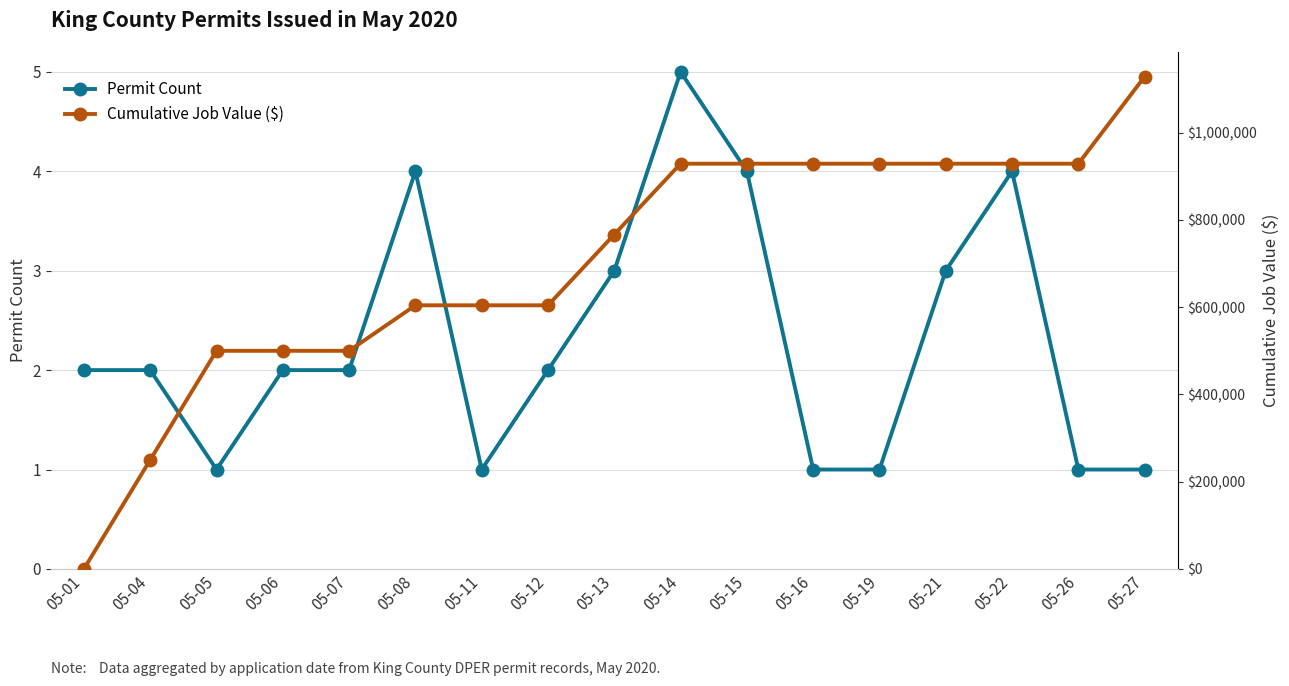

What is the difference between the maximum and minimum values in the Permit Count series?

4